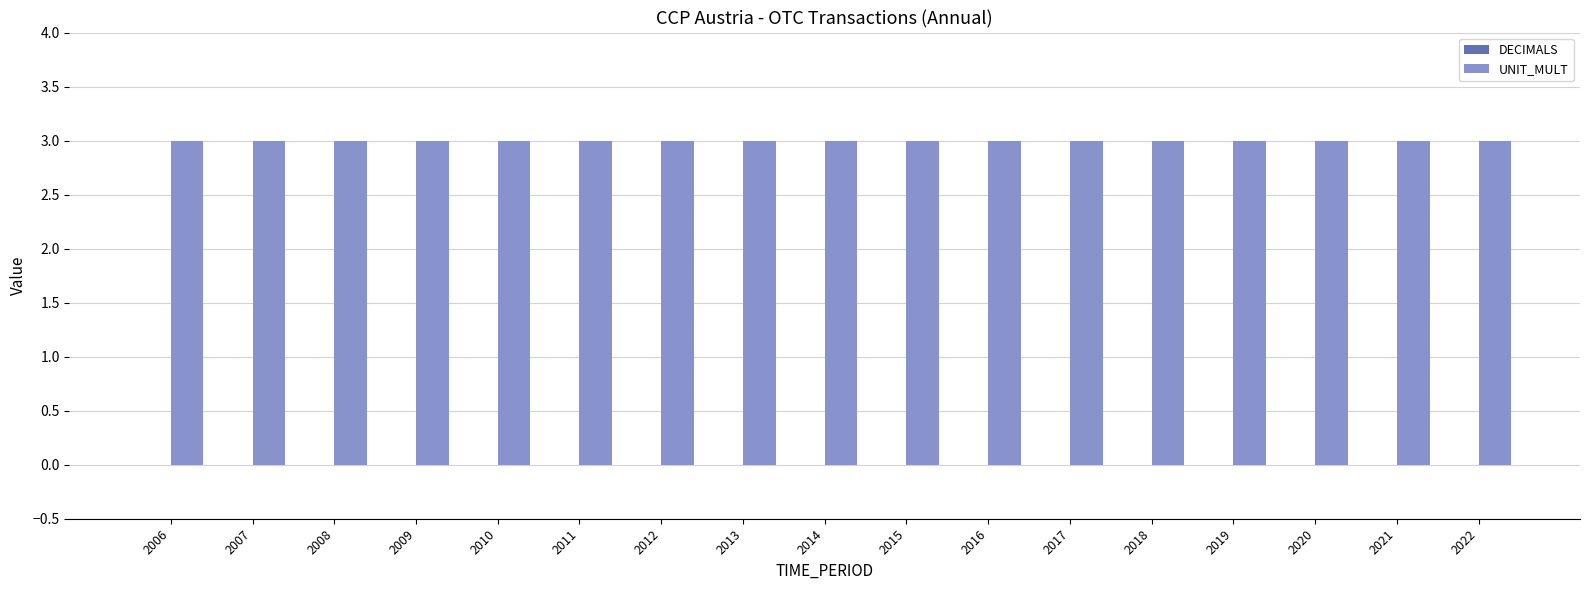

Which has a higher value, 2008 or 2007?

2008